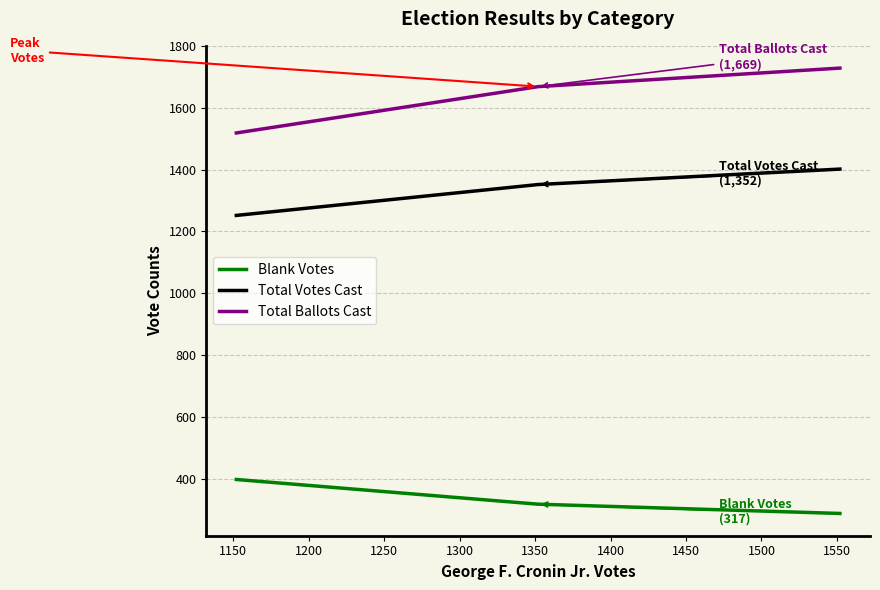

List the series in order of their overall mean, lowest first.

Blank Votes, Total Votes Cast, Total Ballots Cast